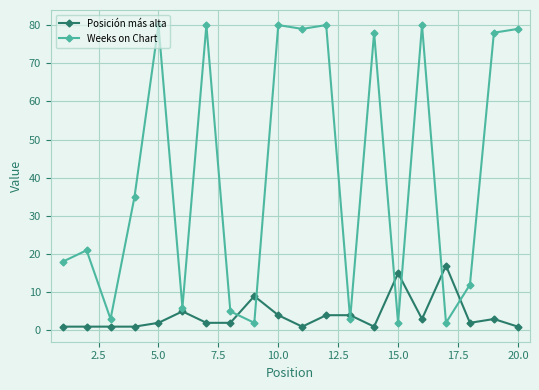

What is the difference between the second highest and minimum values in the Posición más alta series?

14